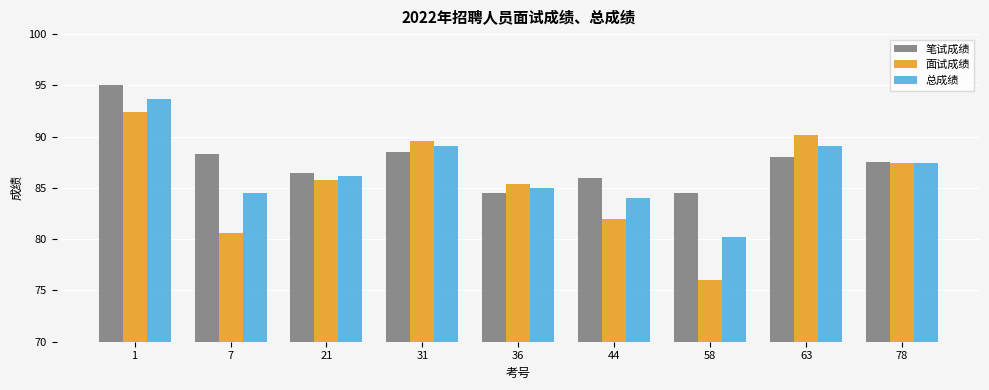

What is the value of the 笔试成绩 bar at the 9th from the left?

87.5